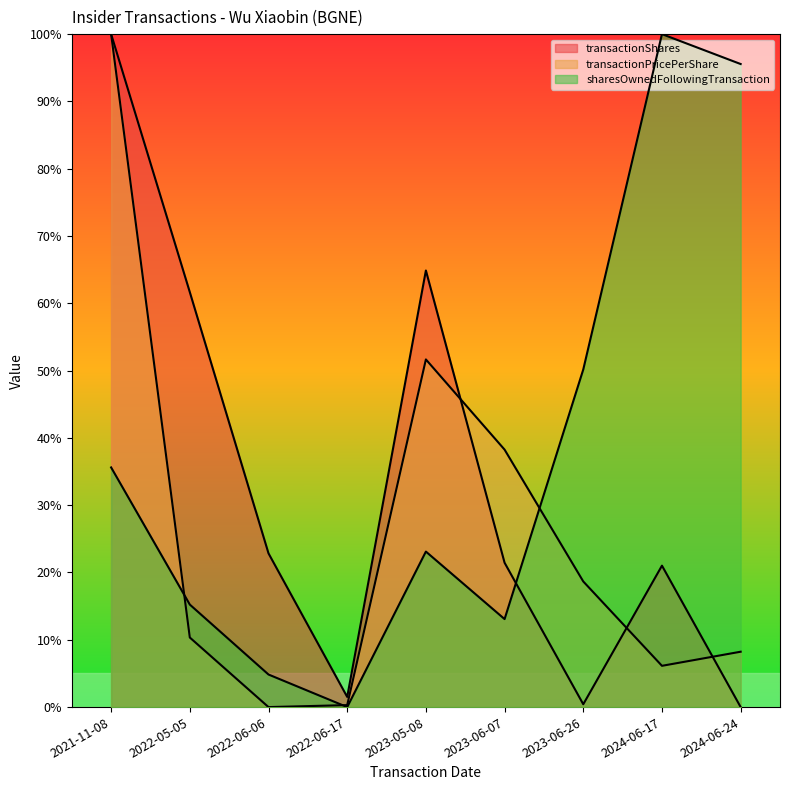

Read the sharesOwnedFollowingTransaction value at 2024-06-24.

1.0